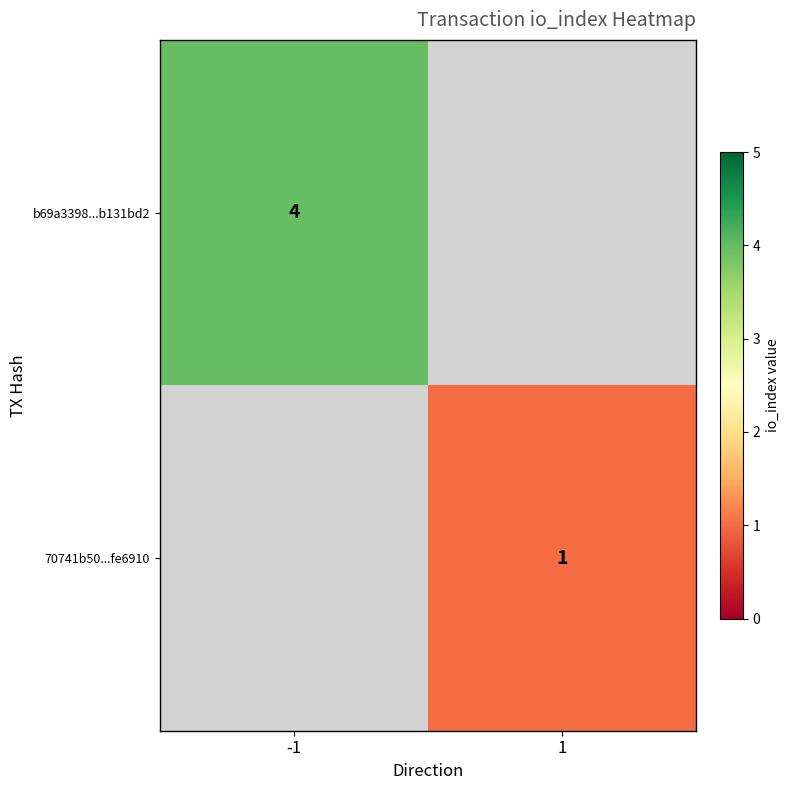

The b69a3398...b131bd2 series shows 4 at -1. True or false?

True